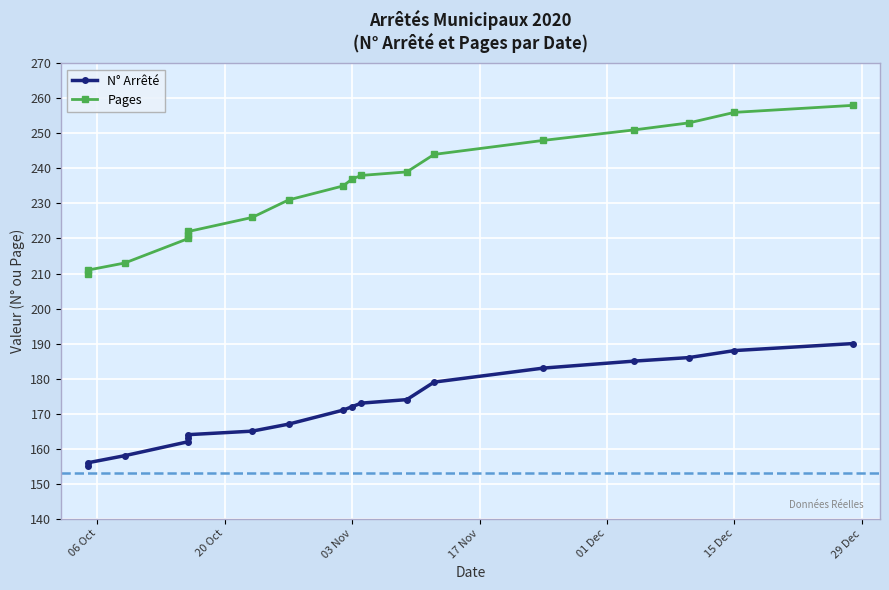

Rank the series by their maximum value, from lowest to highest.

N° Arrêté, Pages